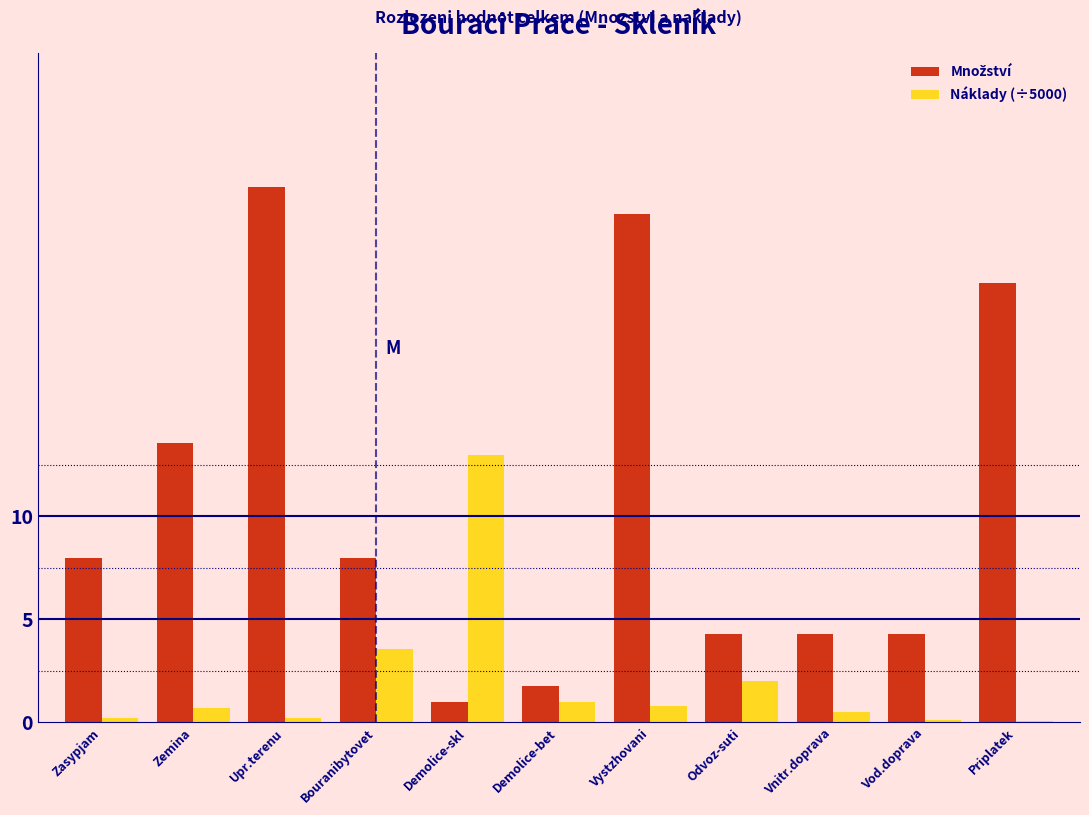

The value of Náklady (÷5000) at Demolice-bet is 1.0. True or false?

True